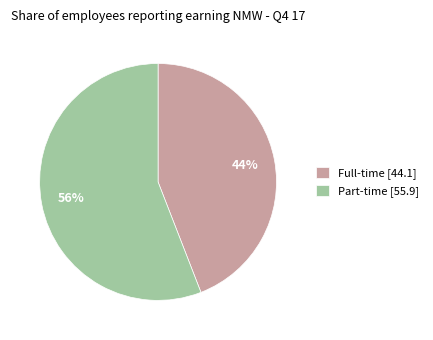

To the nearest percent, what is the combined percentage of Full-time and Part-time?

100%